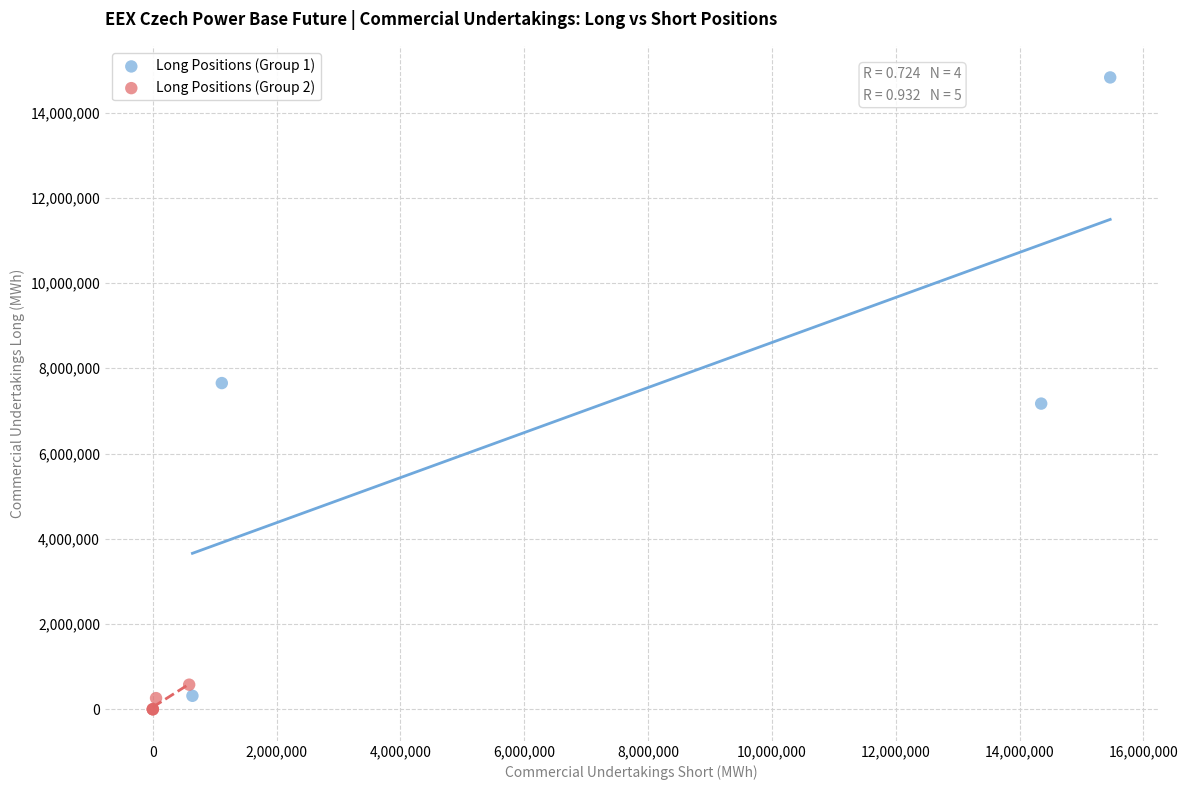

Which series has the largest Y range (max minus min)?

Long Positions (Group 1)